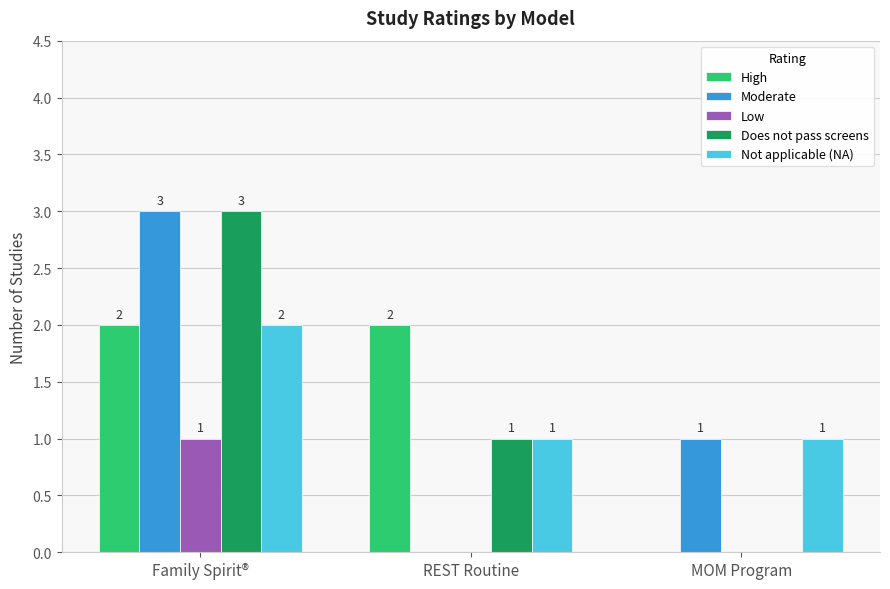

Is it true that Does not pass screens equals -1 at MOM Program?

False